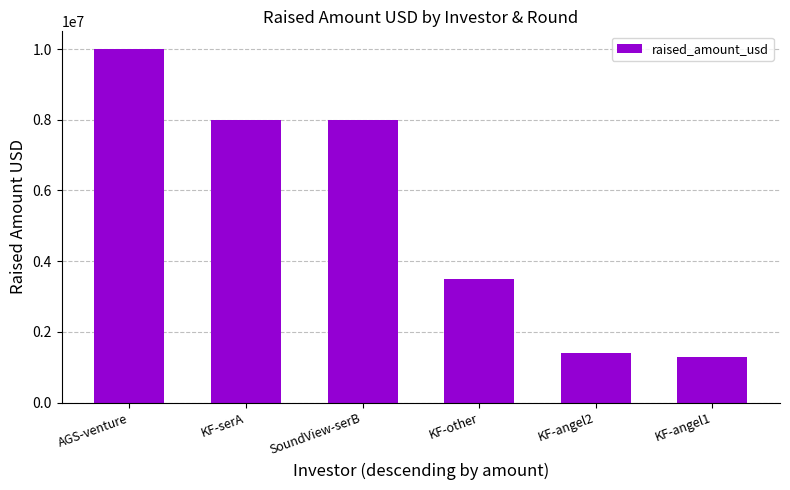

What is the sum of all values?

32200000